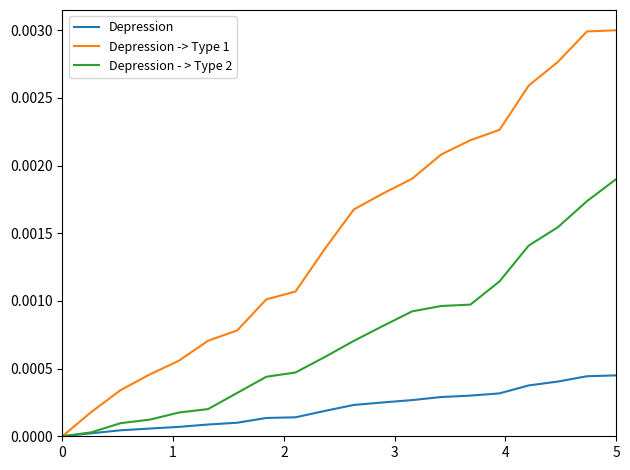

Does the chart have visible grid lines?

No